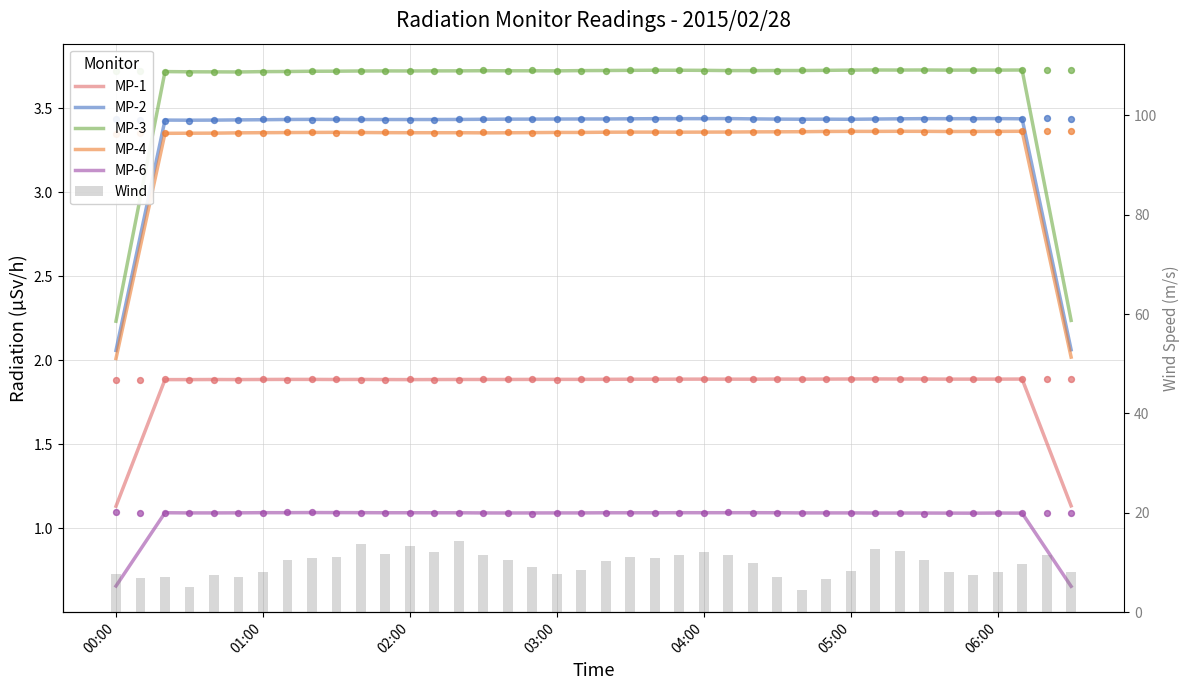

Which series has the largest total across all categories?

Wind